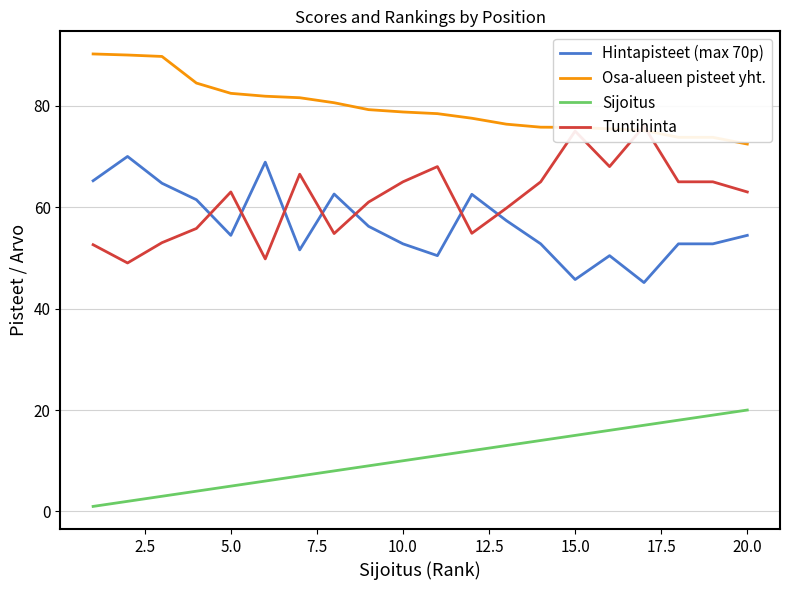

True or false: Hintapisteet (max 70p) has more than 0 points higher than both neighbors.

True